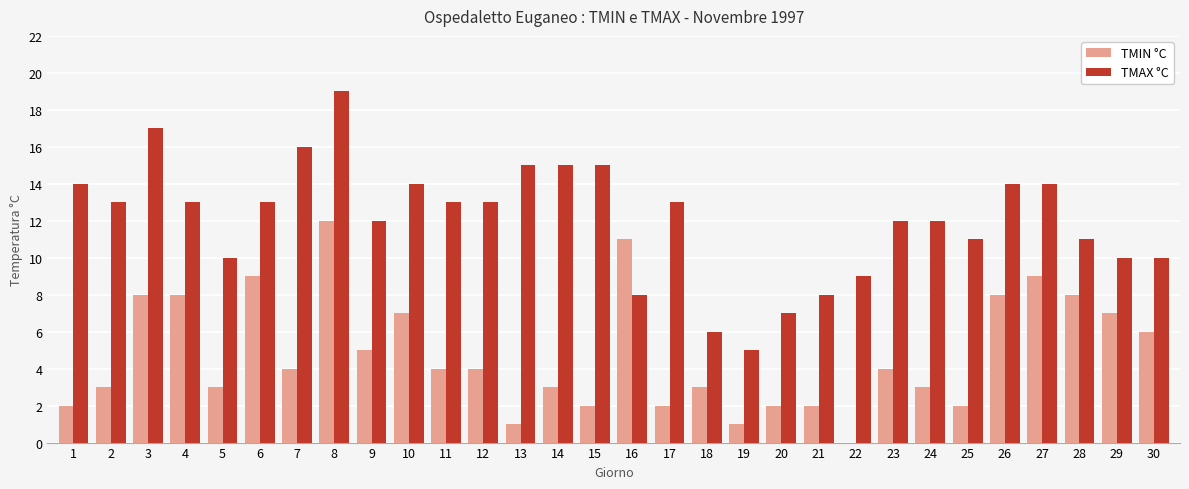

The TMAX °C series shows 14 at 10. True or false?

True